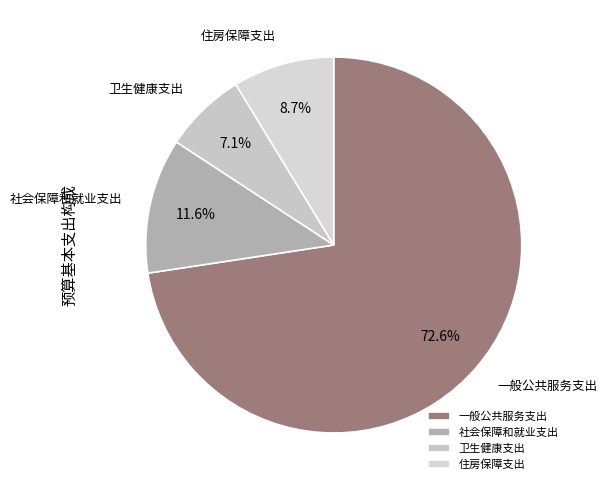

To the nearest percent, what portion does 一般公共服务支出 represent?

73%